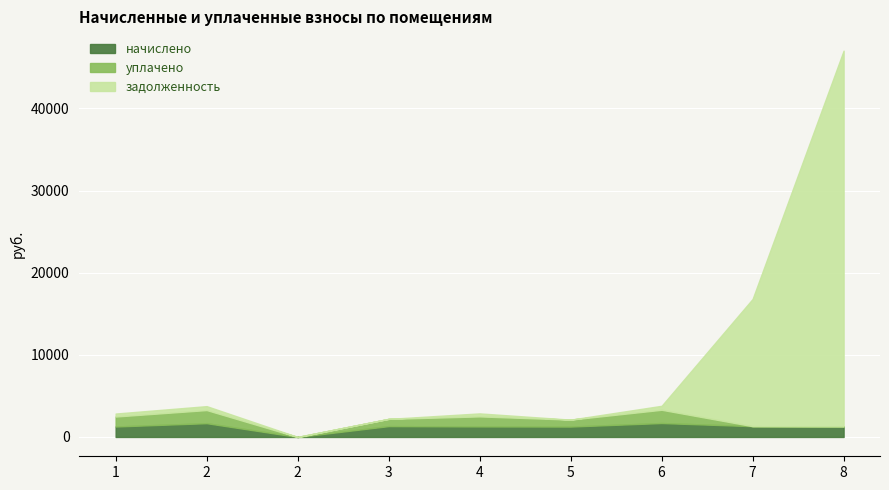

True or false: начислено and задолженность intersect in this chart.

True